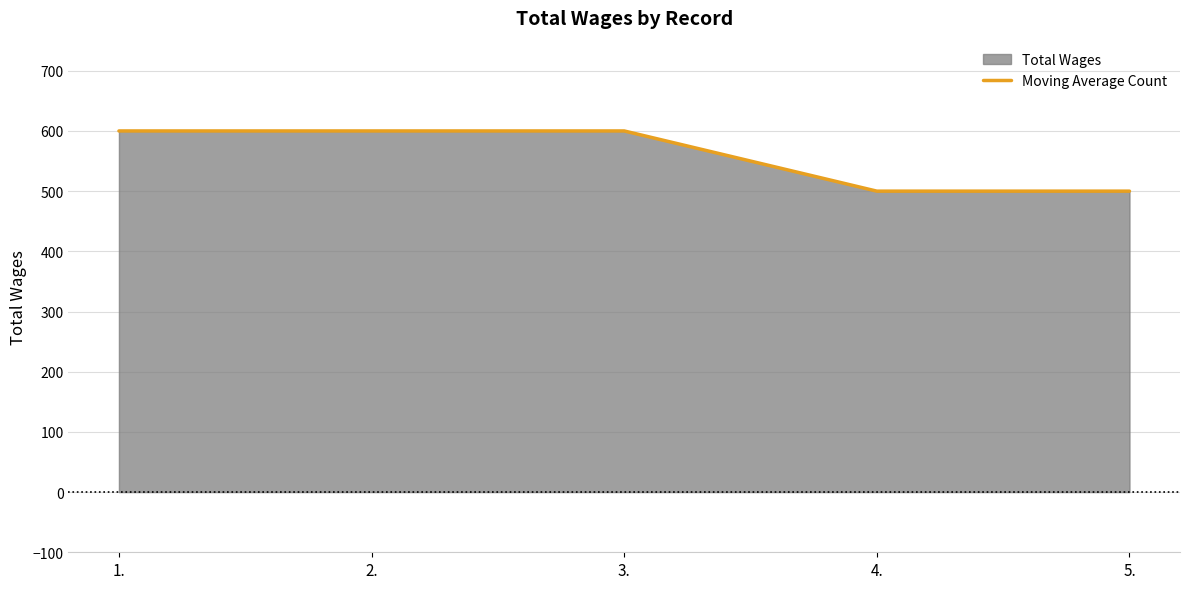

What is the difference between the second highest and second lowest values?

100